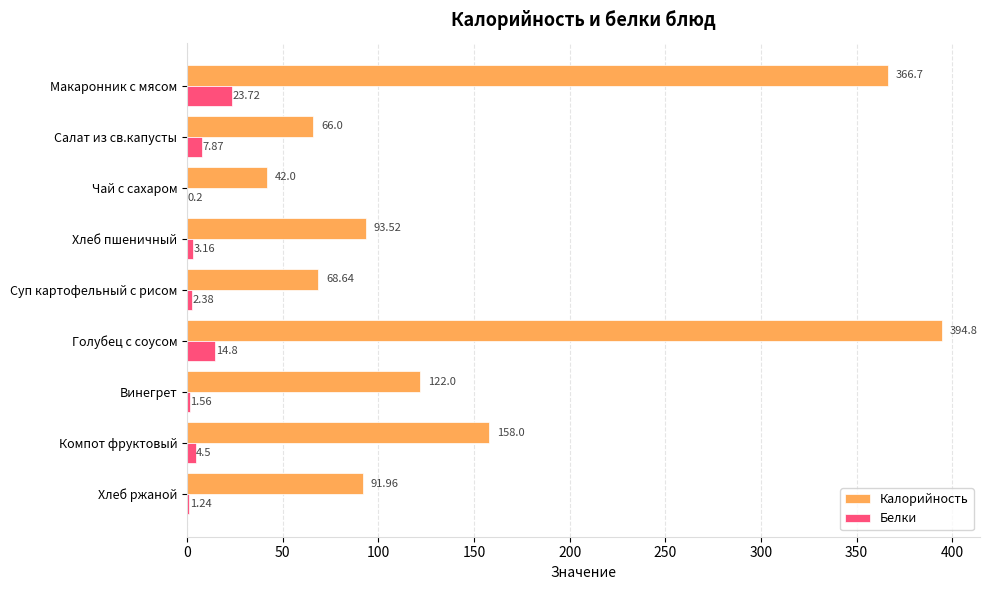

What is the sum of the Калорийность values at Суп картофельный с рисом and Винегрет?

190.6